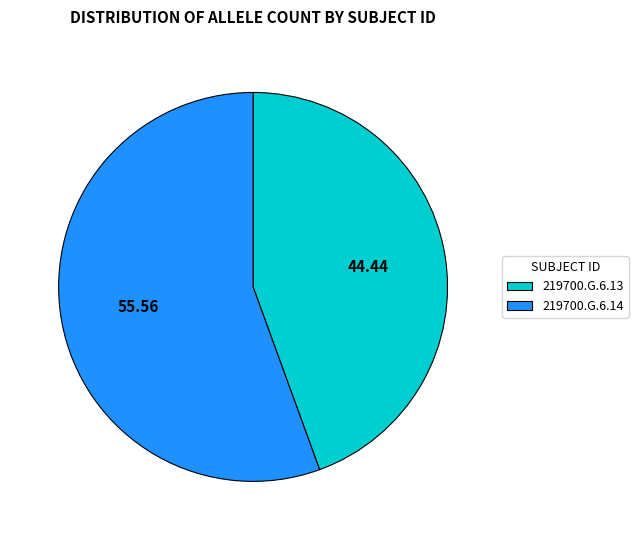

Which category has the biggest portion of the pie?

219700.G.6.14